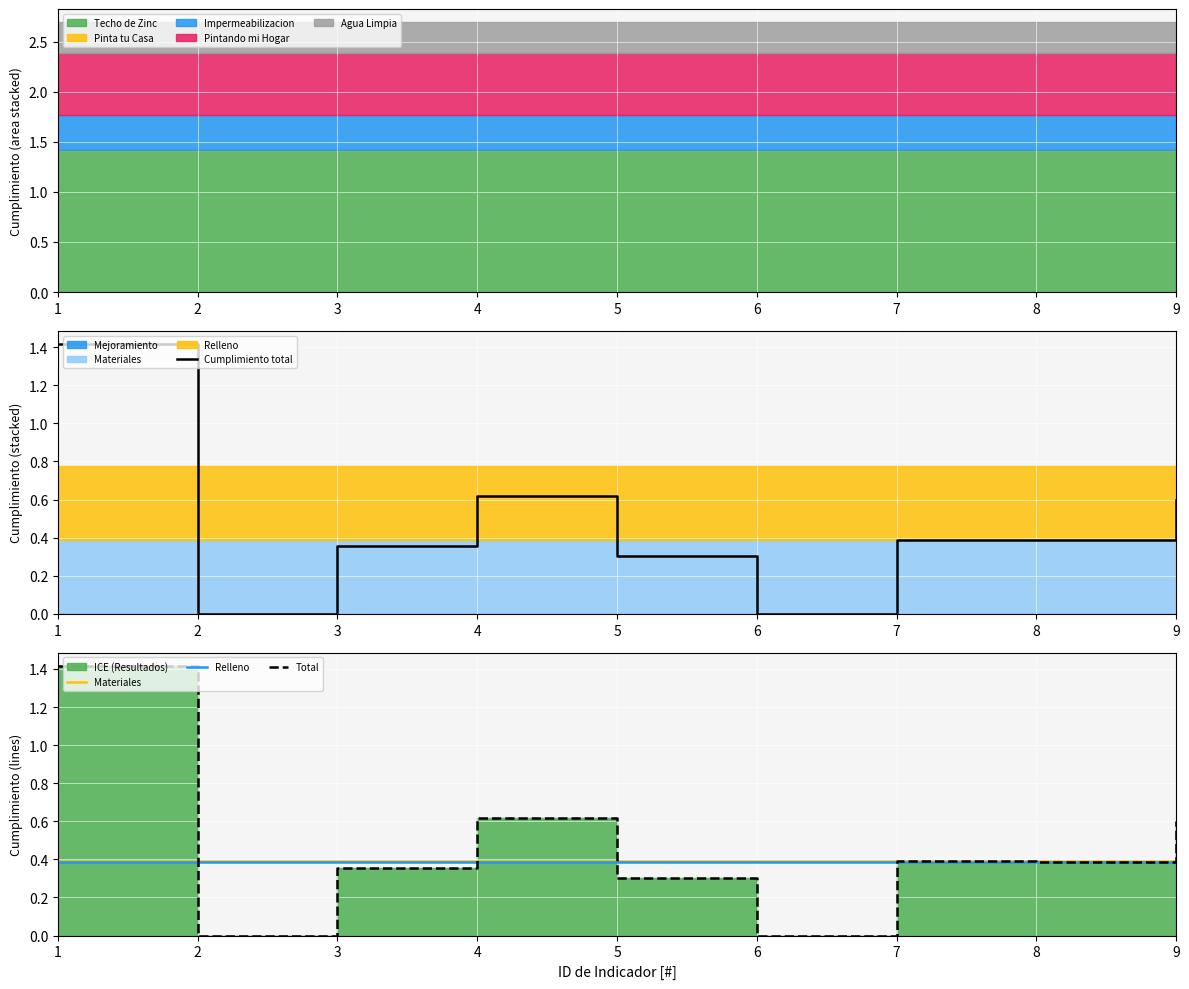

Which series has the largest range (max minus min)?

Cumplimiento total